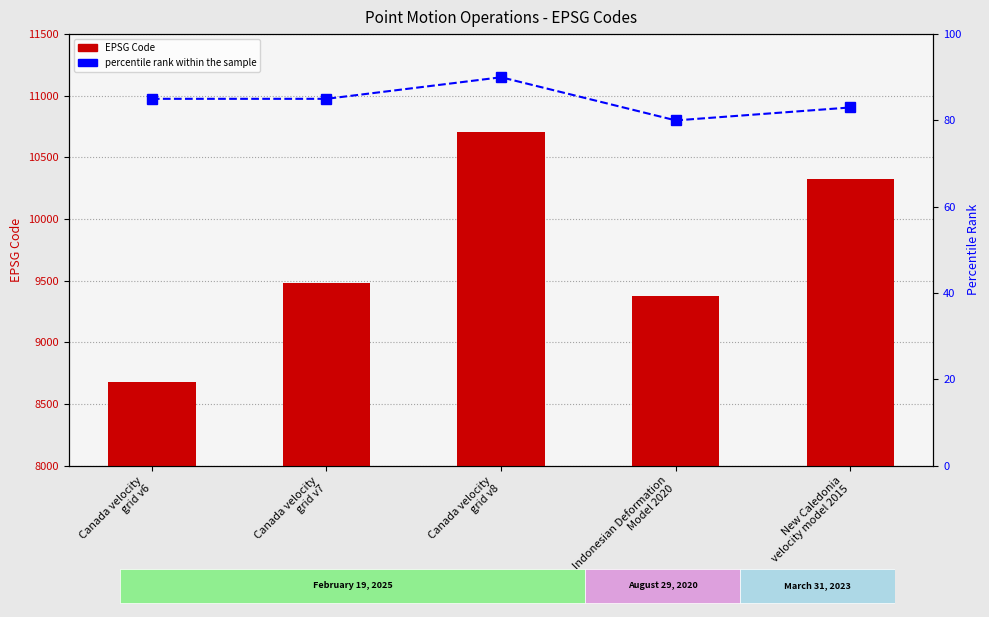

Which label corresponds to the largest value in the chart?

Canada velocity
grid v8